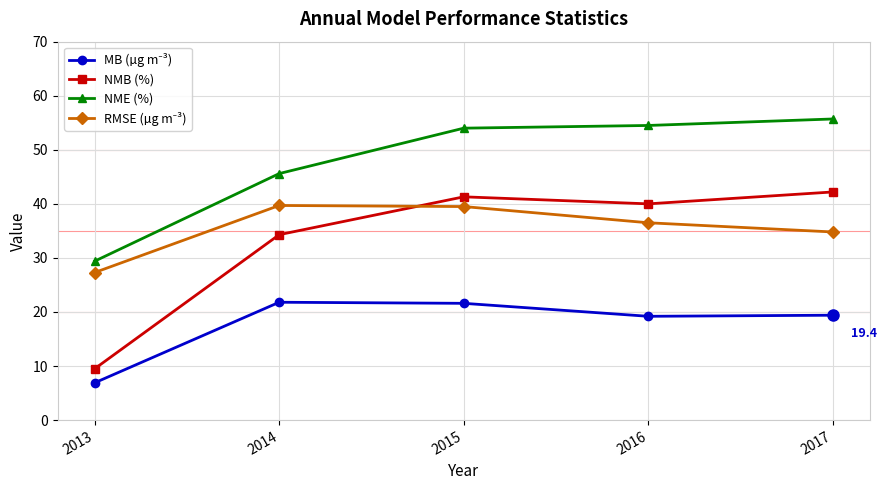

What is the value of the NME (%) point at the 1st from the left?

29.4